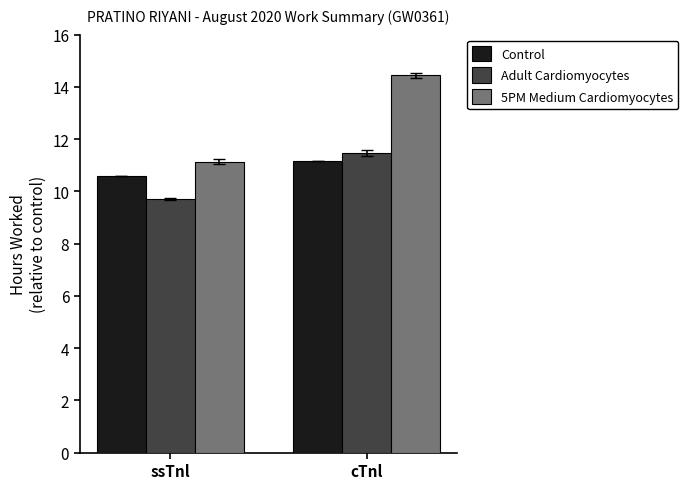

How many data points in 5PM Medium Cardiomyocytes are less than 14?

1